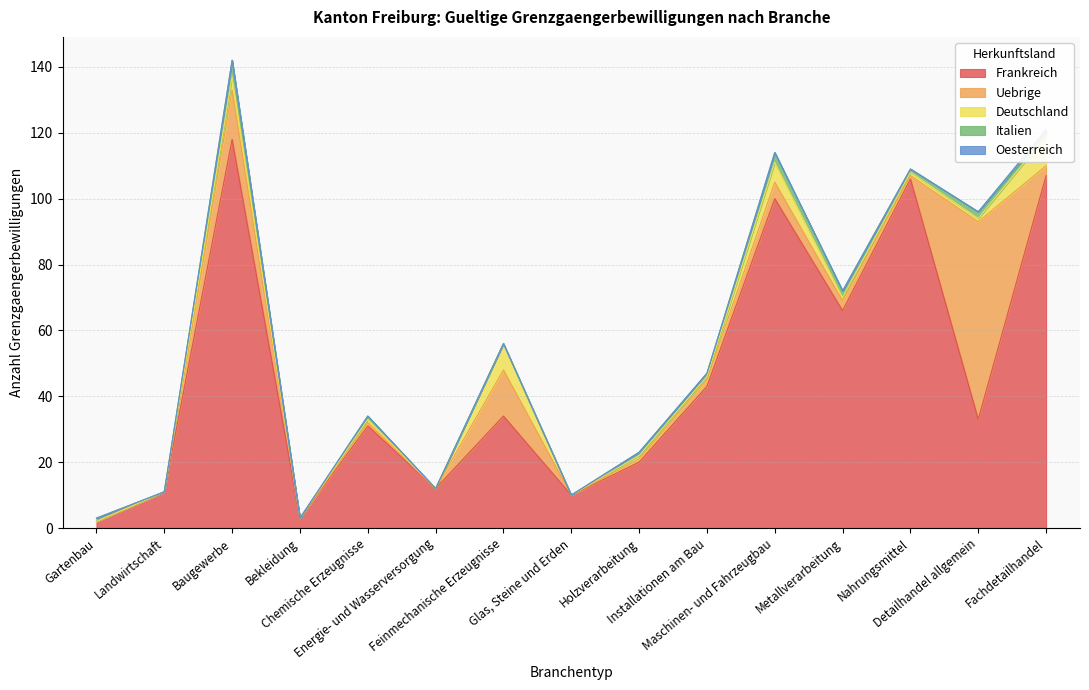

The Frankreich series shows 118 at Baugewerbe. True or false?

True